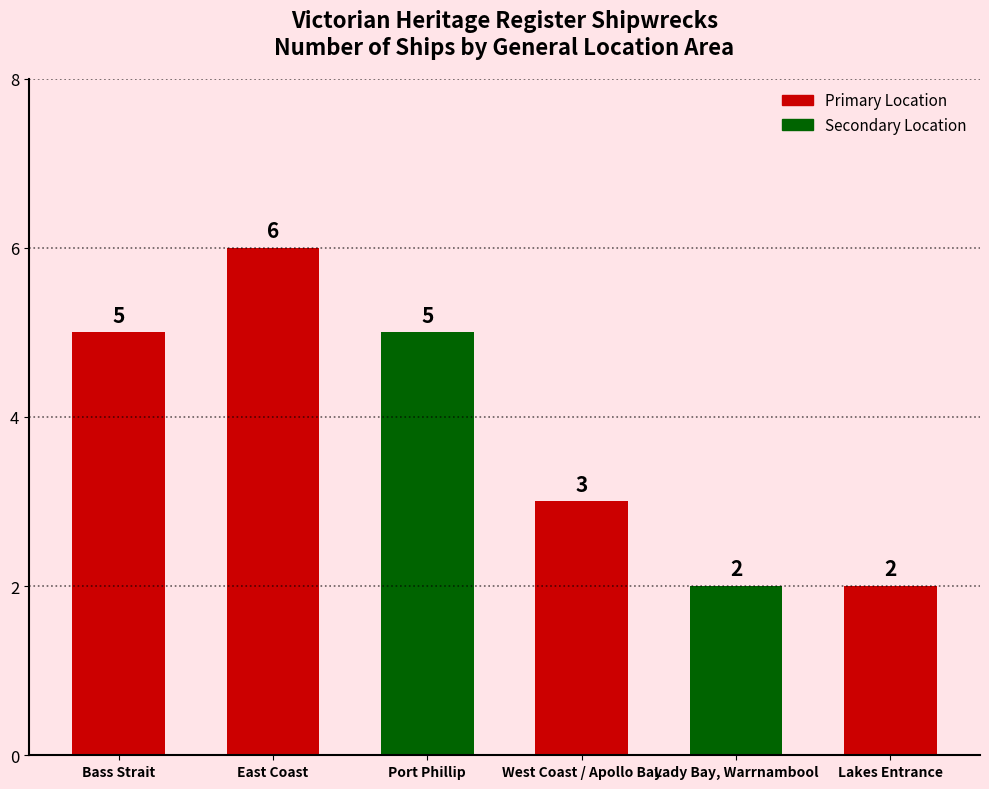

The chart shows a value of 5 at West Coast / Apollo Bay. True or false?

False